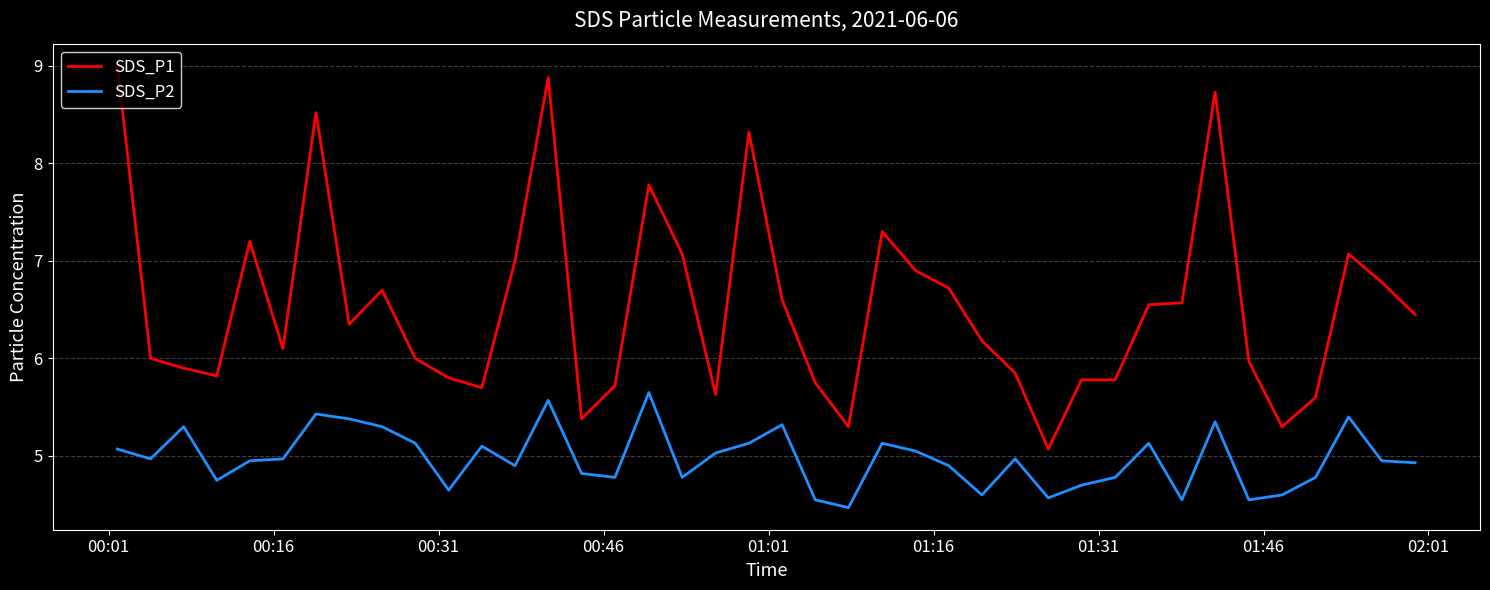

Which series has the largest total across all categories?

SDS_P1